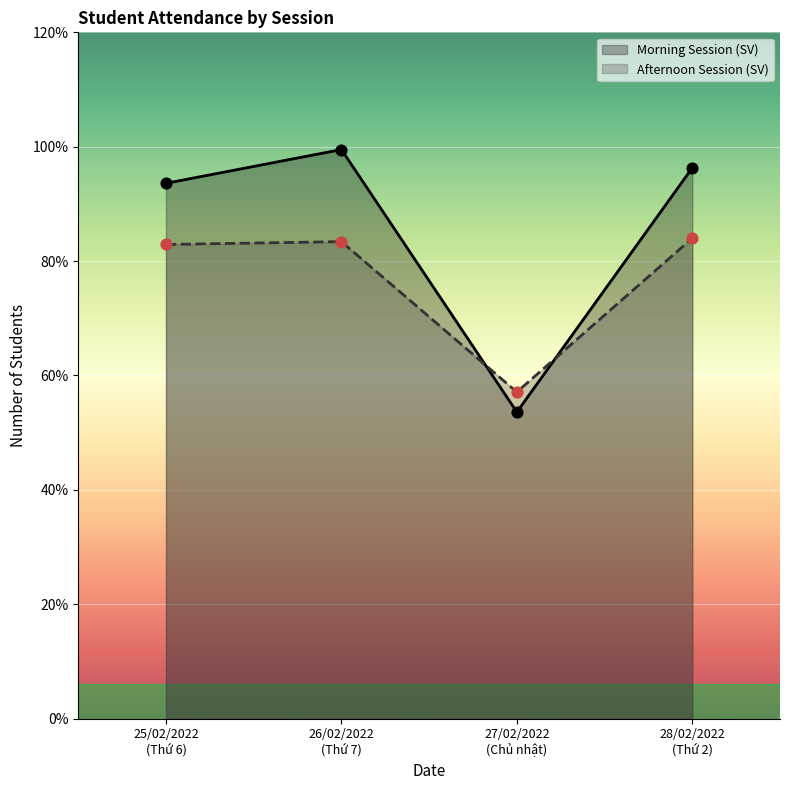

Is the value of Morning Session (SV) at 28/02/2022
(Thứ 2) greater than the value of Afternoon Session (SV) at 26/02/2022
(Thứ 7)?

Yes